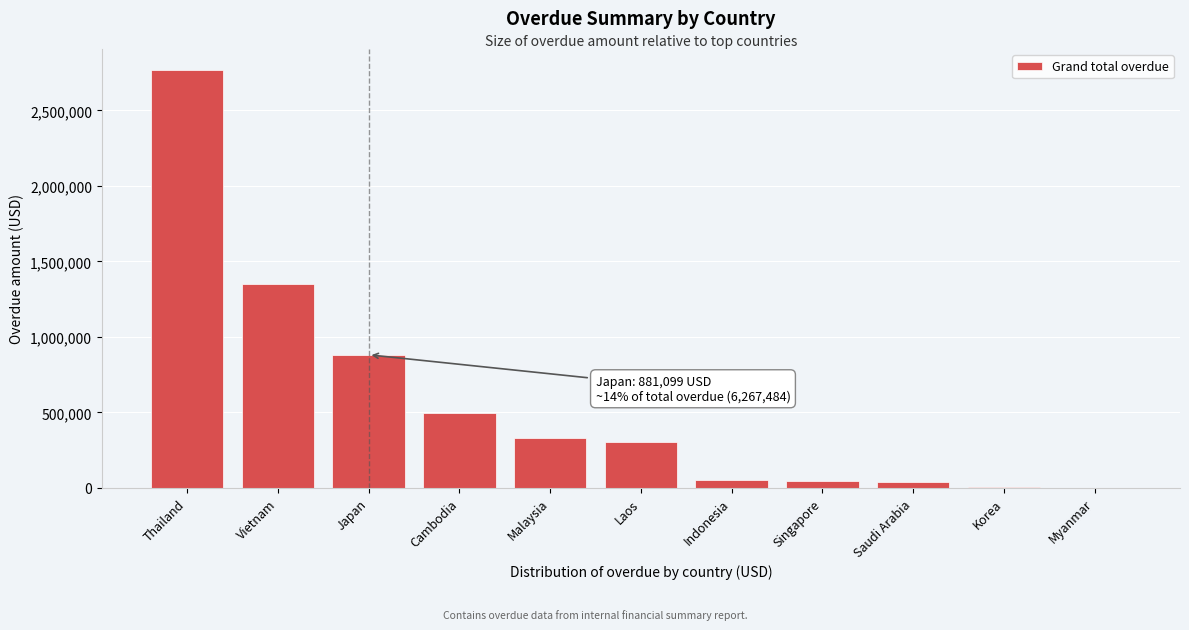

What is the sum of the values at Malaysia and Cambodia?

824746.2